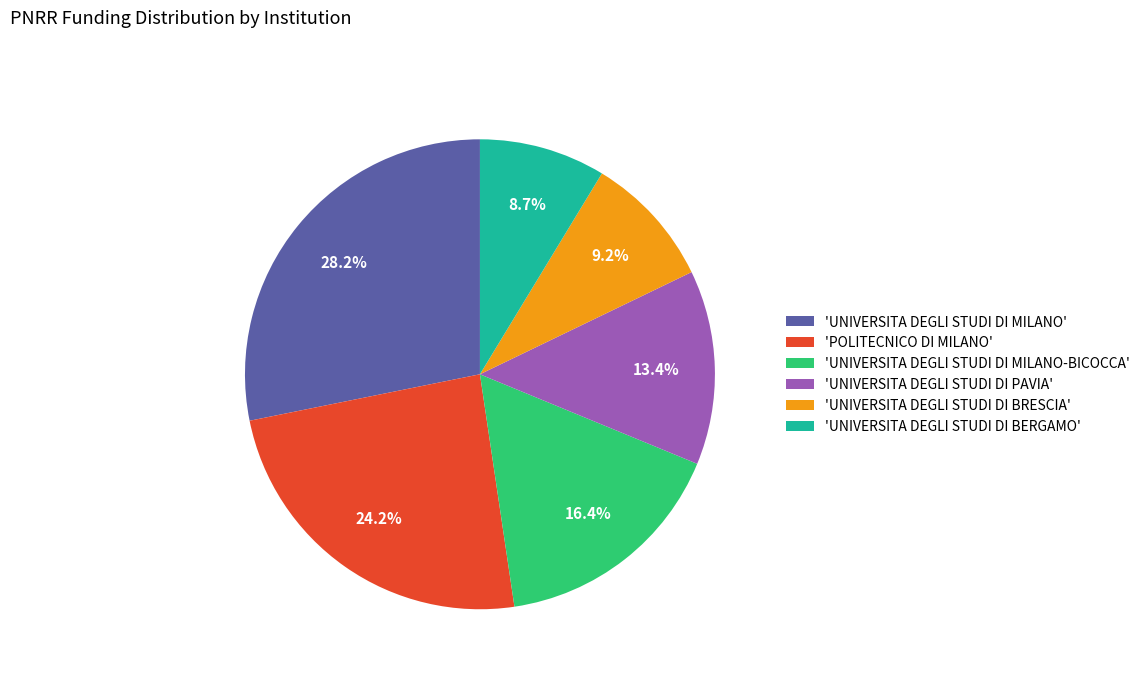

Is there a majority slice in this chart?

No